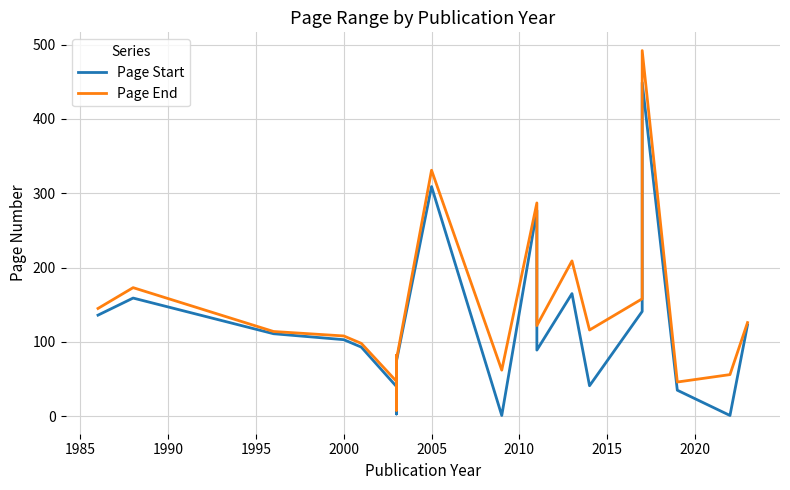

Which series has the largest total across all categories?

Page End